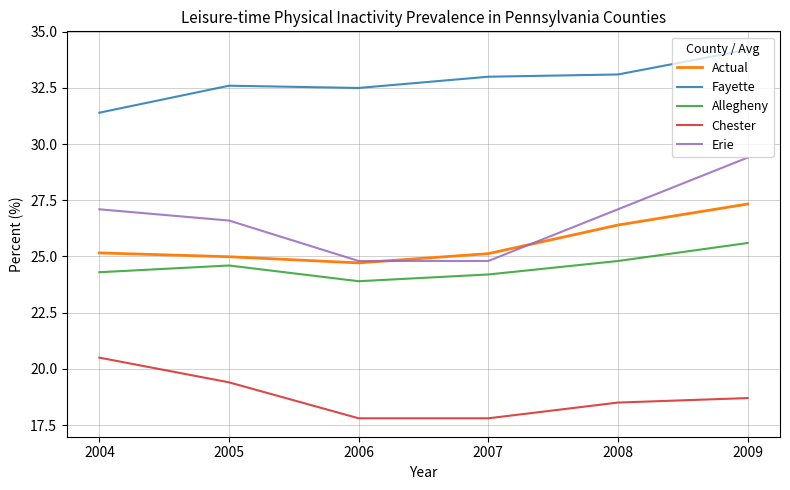

List the series in order of their peak value, lowest first.

Chester, Allegheny, Actual, Erie, Fayette